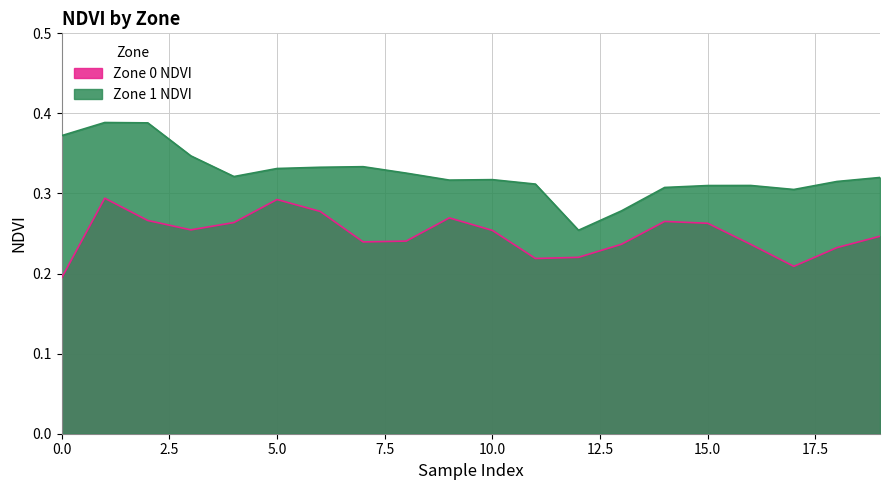

What is the difference between the second highest and second lowest values in the Zone 0 NDVI series?

0.1